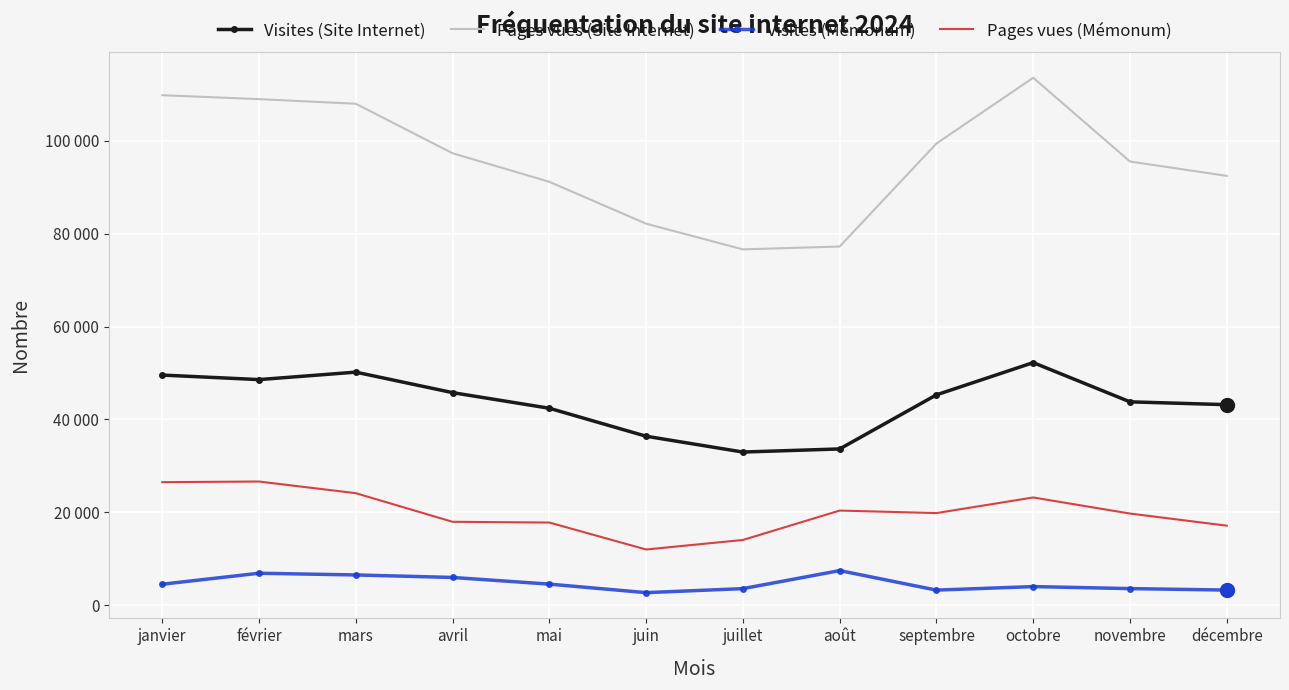

What are all the series names shown in the legend?

Visites (Site Internet), Pages vues (Site Internet), Visites (Mémonum), Pages vues (Mémonum)